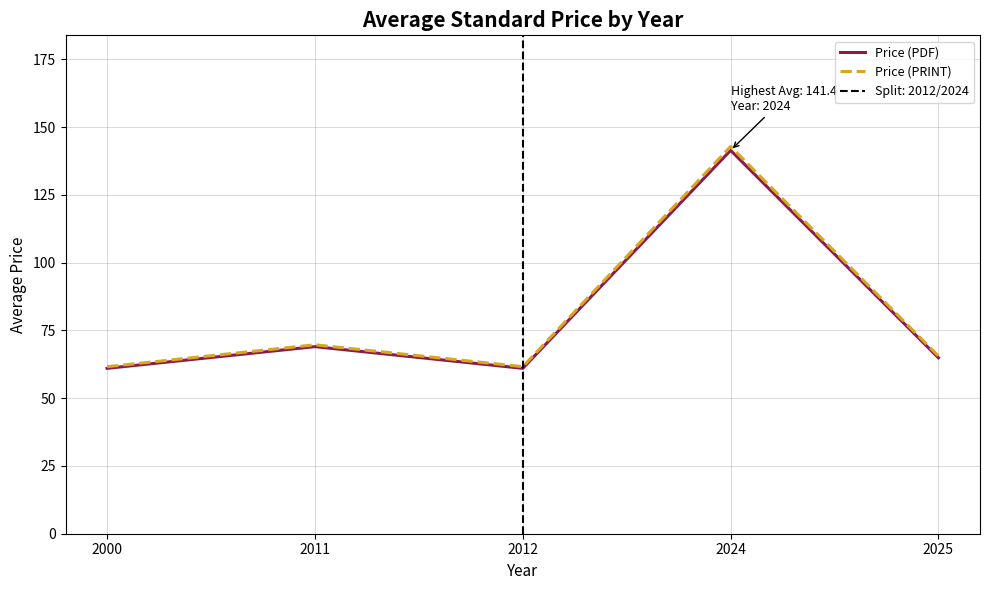

How many lines are shown in the chart?

2